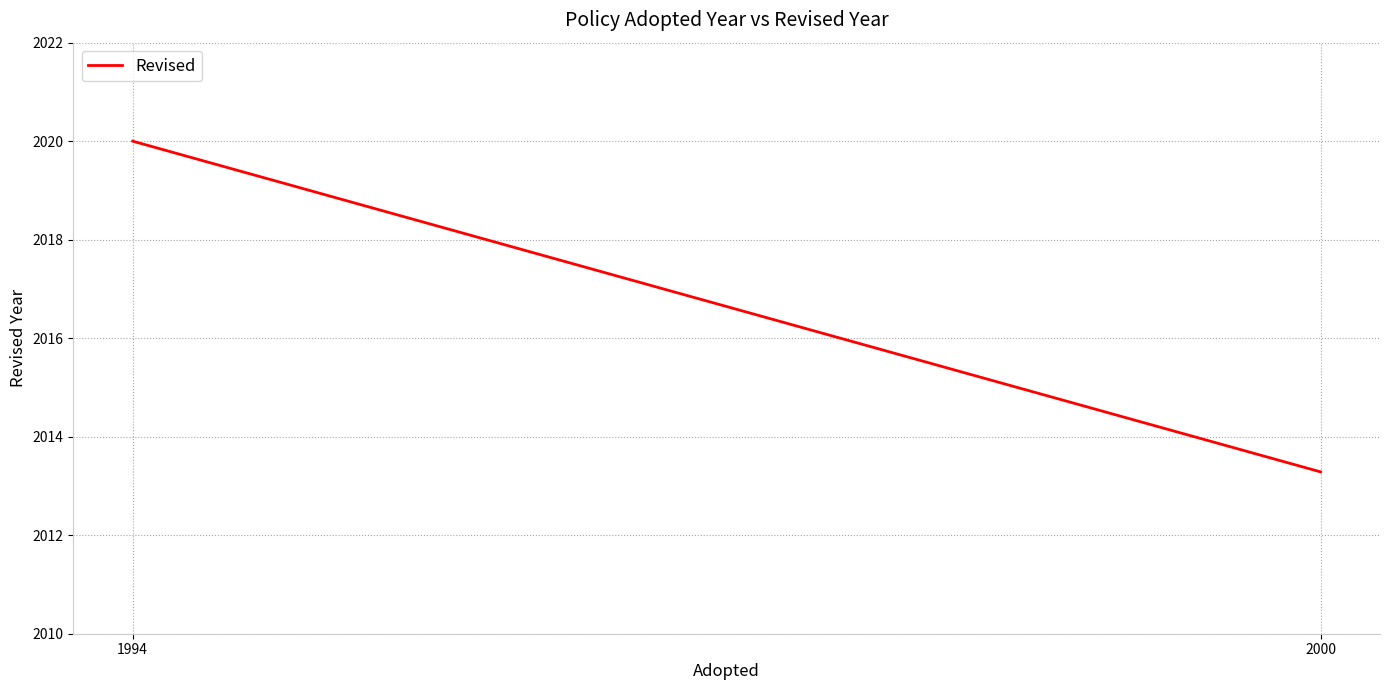

What is the maximum value shown in the chart?

2020.0